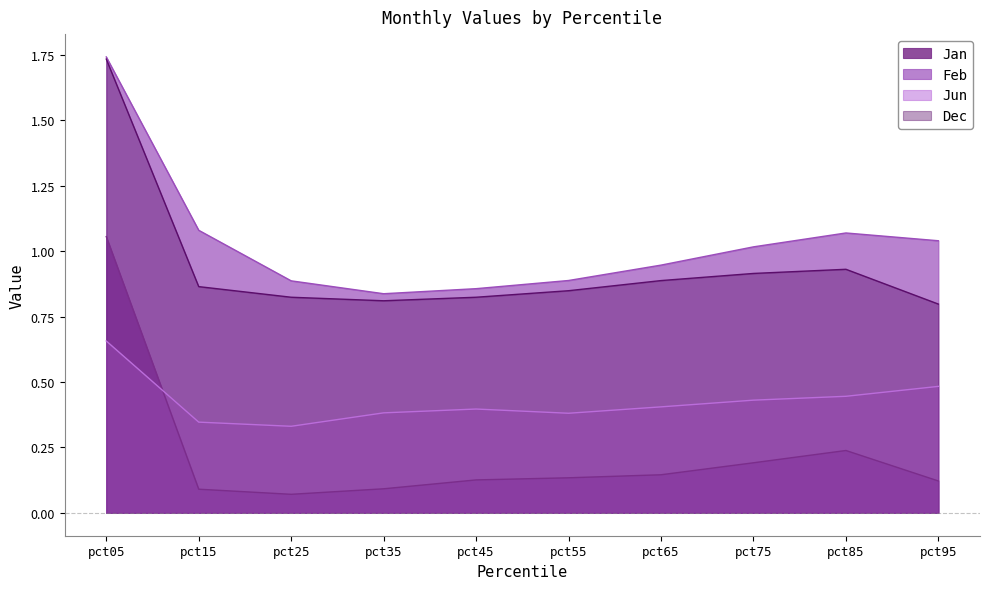

The value of Dec at pct45 is 0.8. True or false?

True